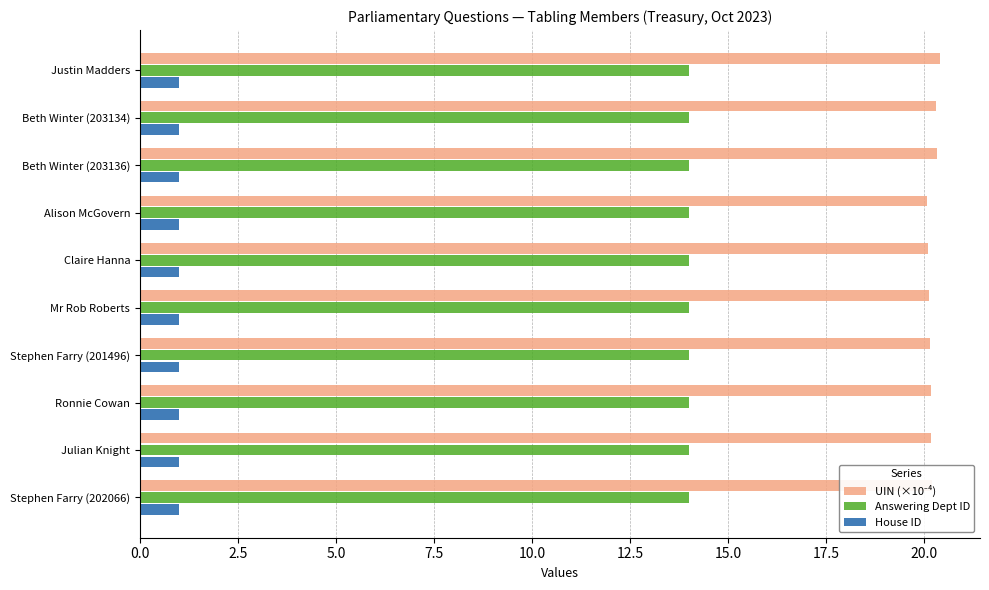

What is the minimum value shown in the chart?

1.0